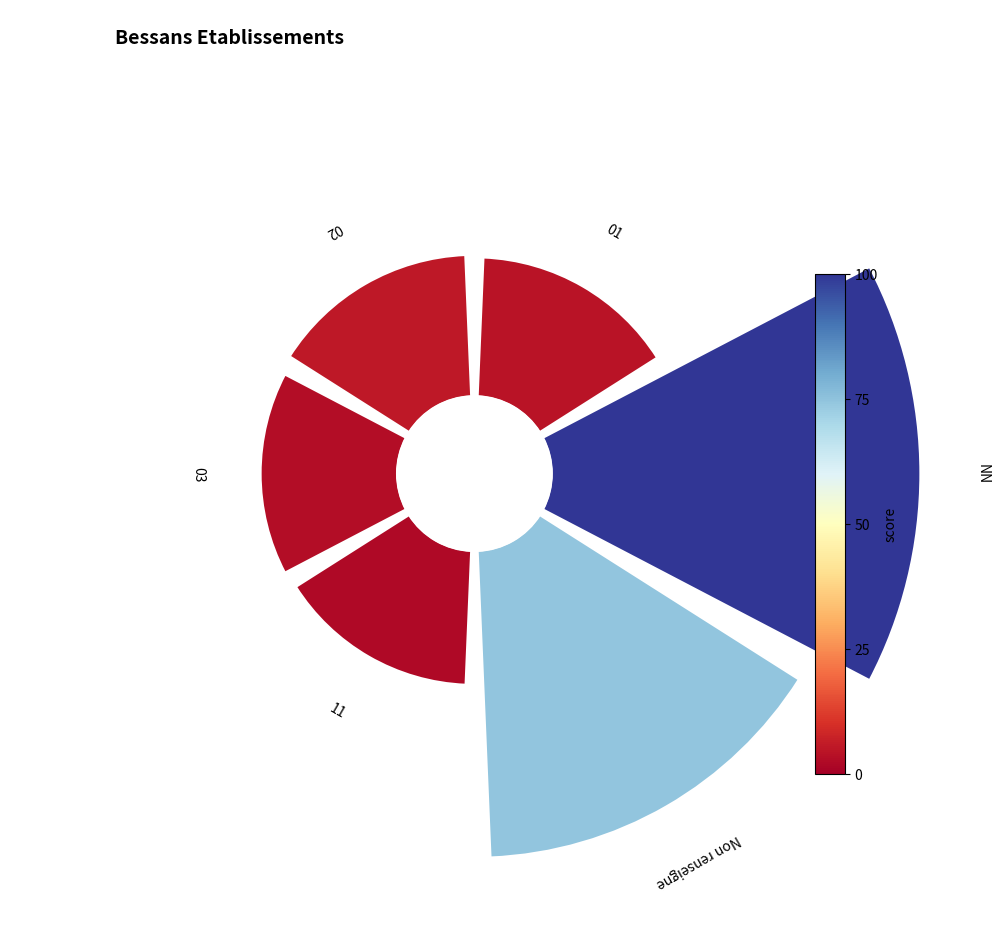

How many slices are in this pie chart?

6